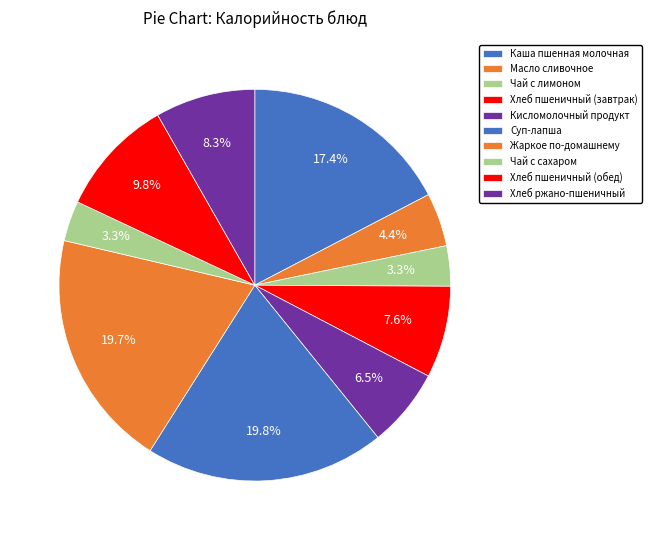

Is Хлеб пшеничный (обед) the majority of the pie?

No